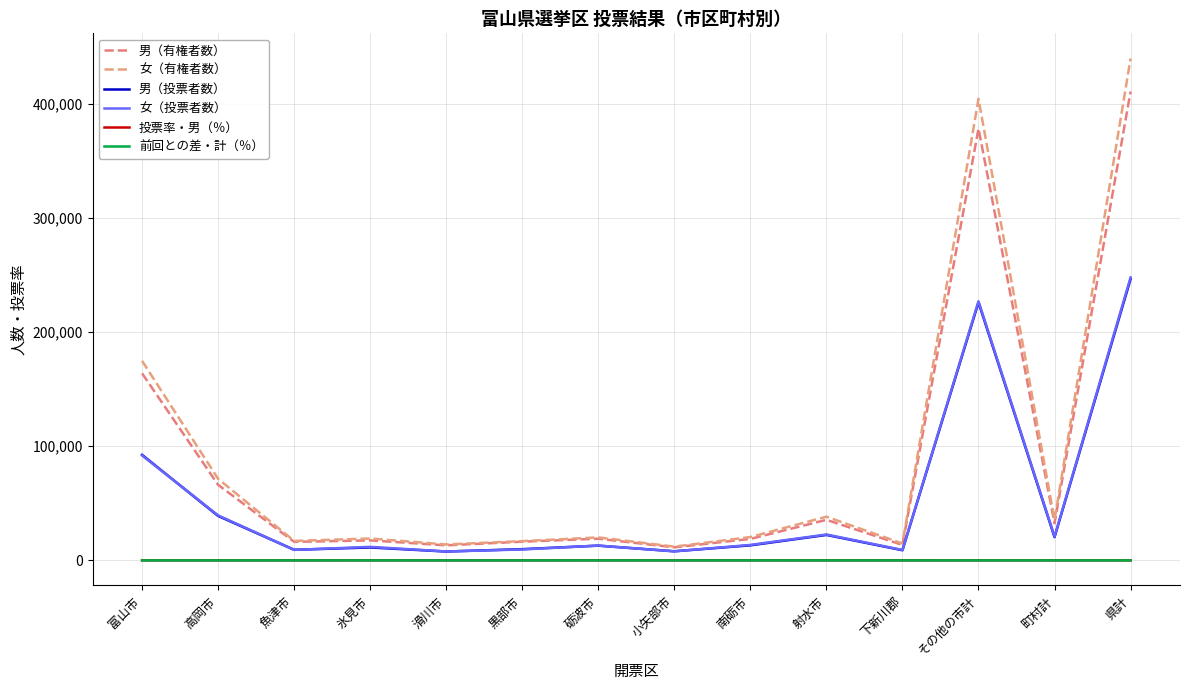

What is the lowest value of the 男（投票者数） series?

7777.0